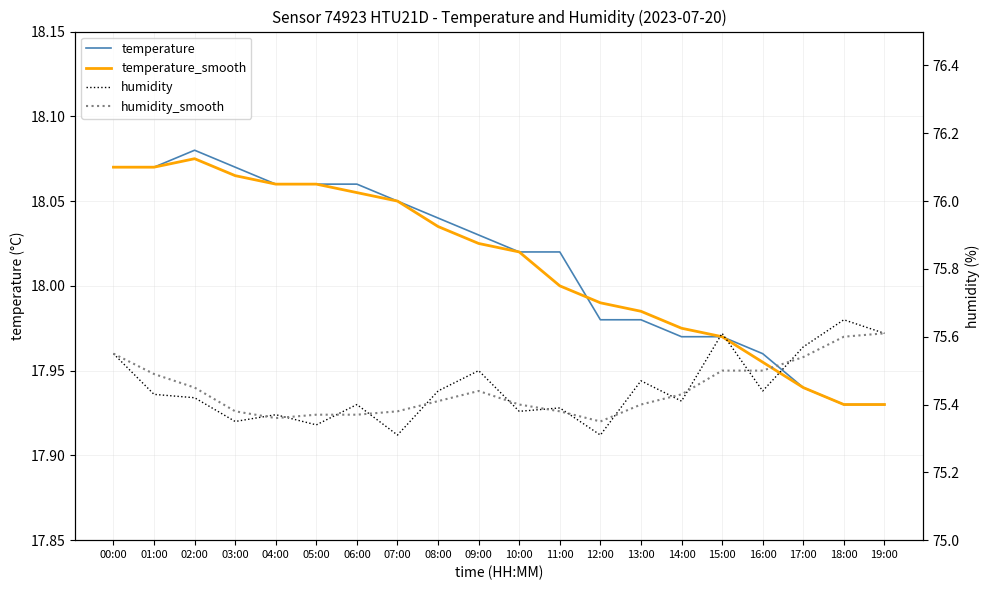

How many data points does each series have?

20